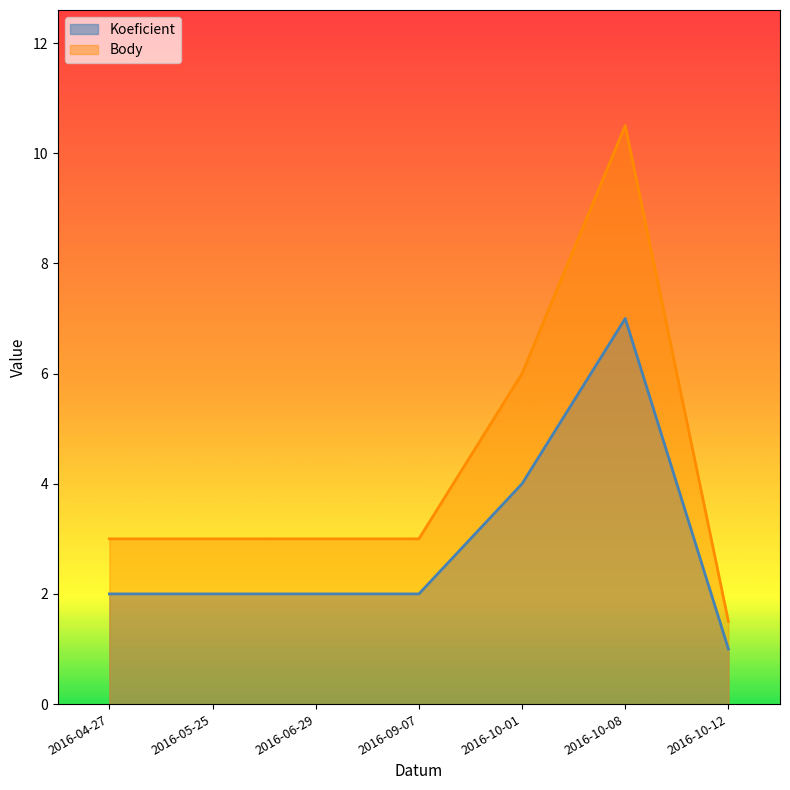

How many Koeficient values are between 2 and 4?

5